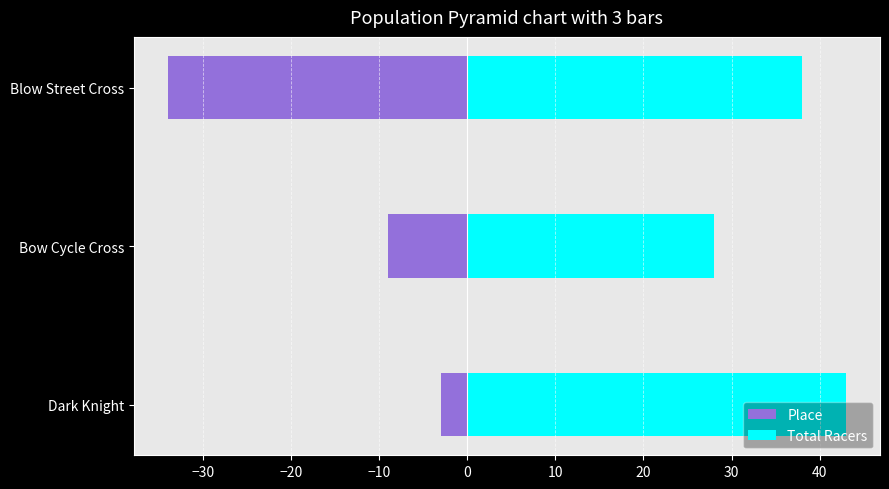

Rank the series at Bow Cycle Cross from lowest to highest value.

Place, Total Racers